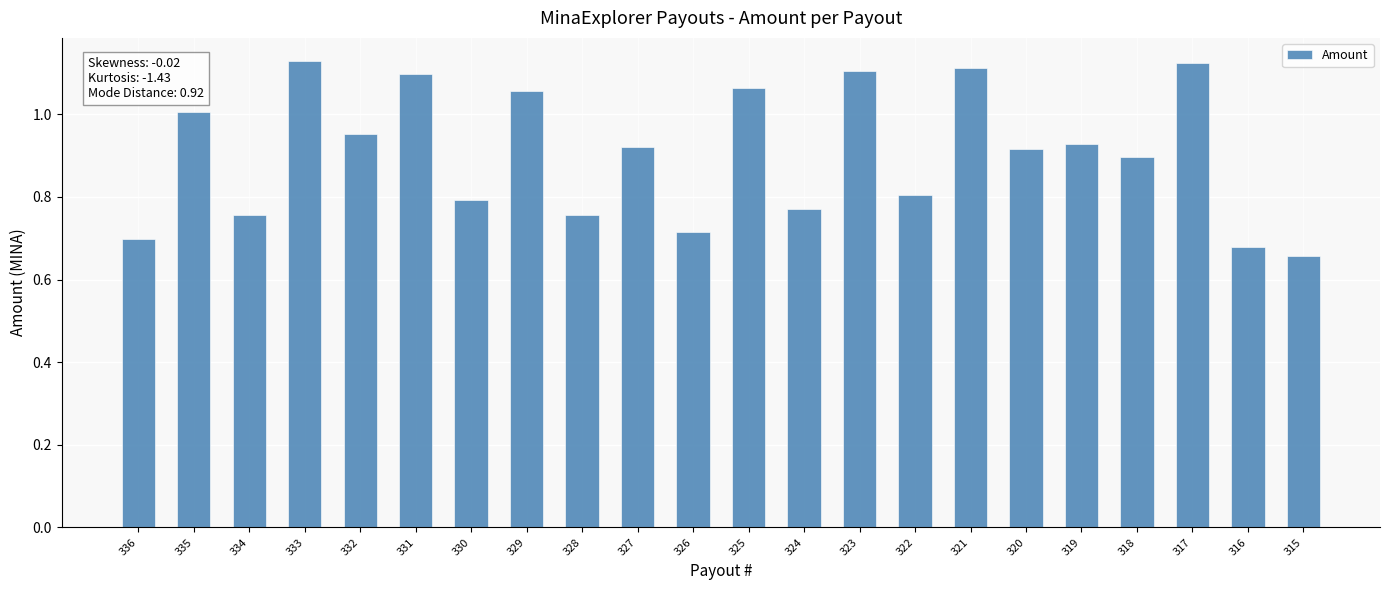

What is the difference between the values at 335 and 328?

0.2